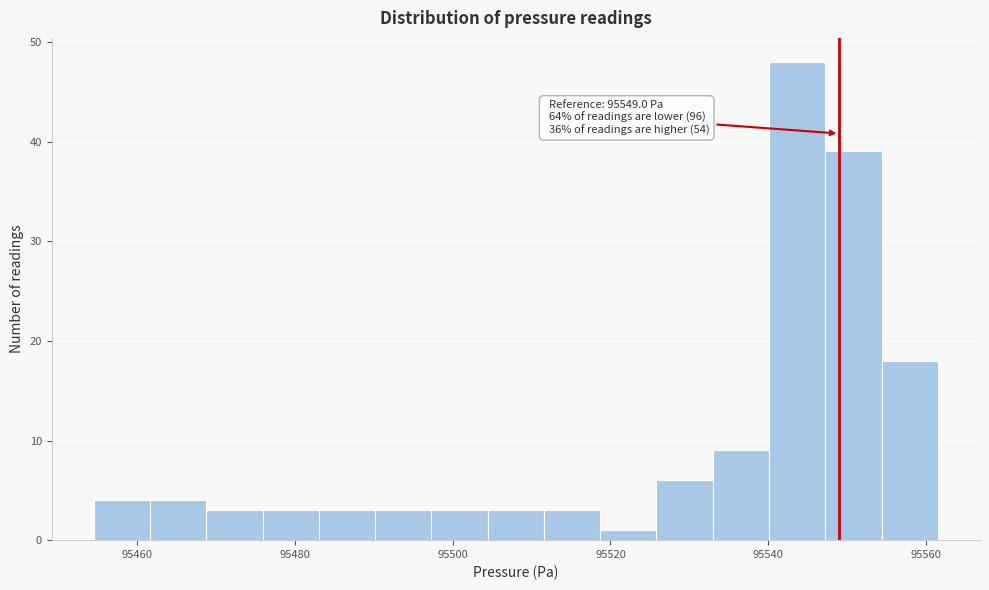

Around what value on the x-axis is the tallest bar? Give the approximate position of its centre, as read against the axis.

95544